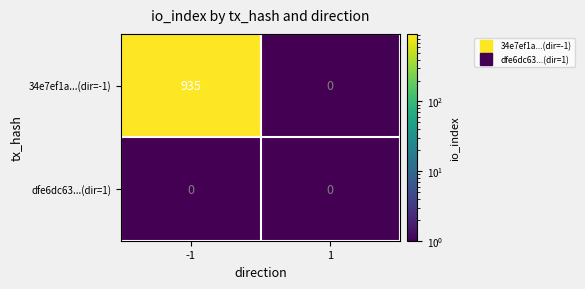

The value of dfe6dc63...(dir=1) at 1 is 0. True or false?

True